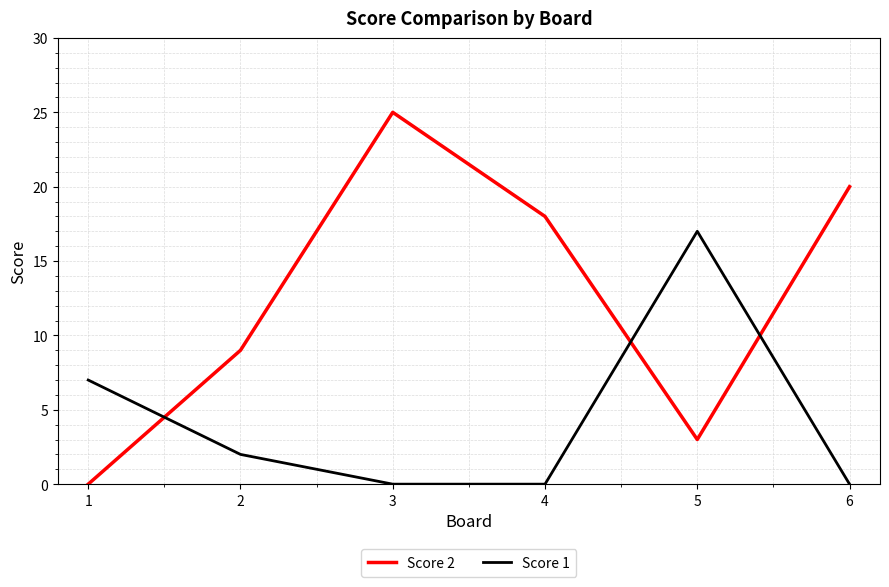

Rank the series by their maximum value, from lowest to highest.

Score 1, Score 2